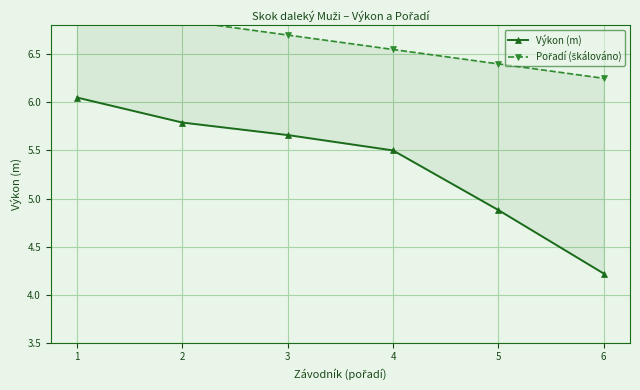

True or false: Pořadí (škálováno) and Výkon (m) cross at least once.

False